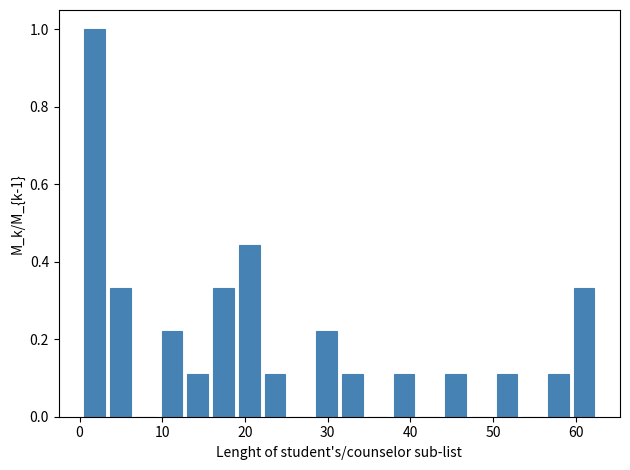

Read against the x-axis, roughly where is the centre of the tallest bar?

2